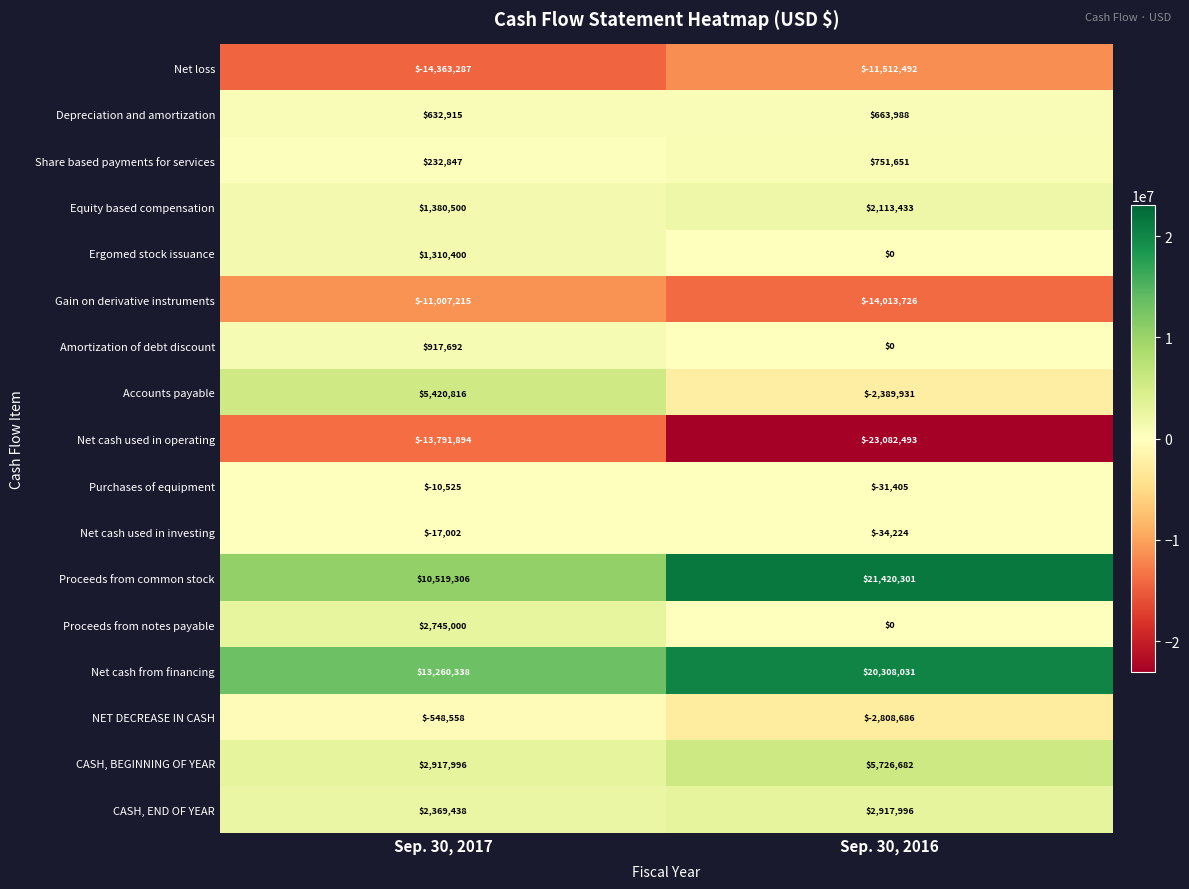

The Amortization of debt discount series shows 917692 at Sep. 30, 2017. True or false?

True